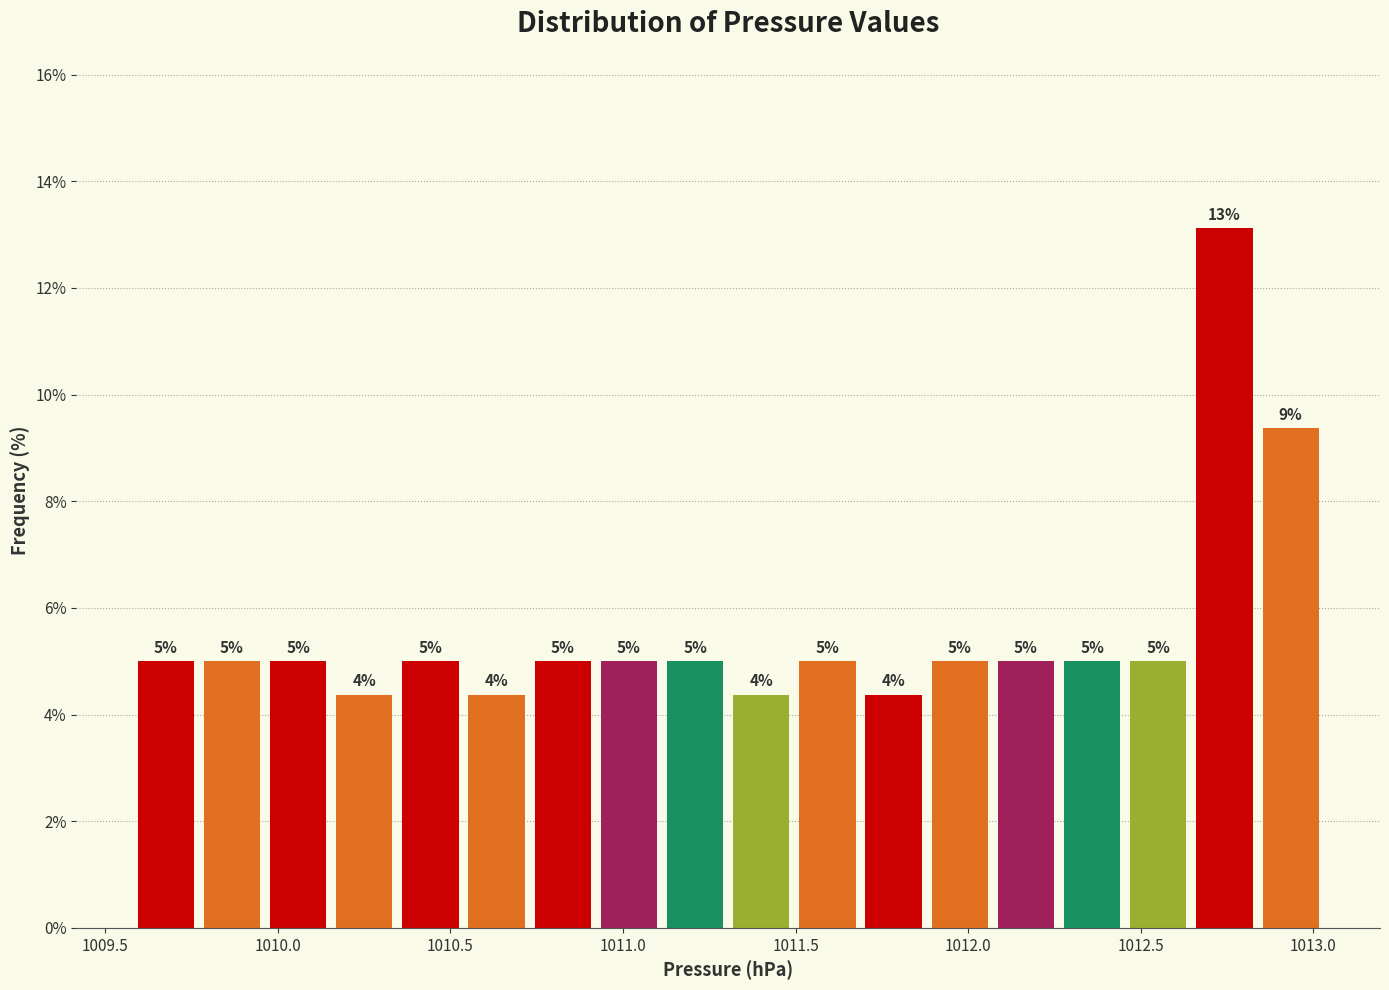

Read against the x-axis, roughly where is the centre of the tallest bar?

1012.75